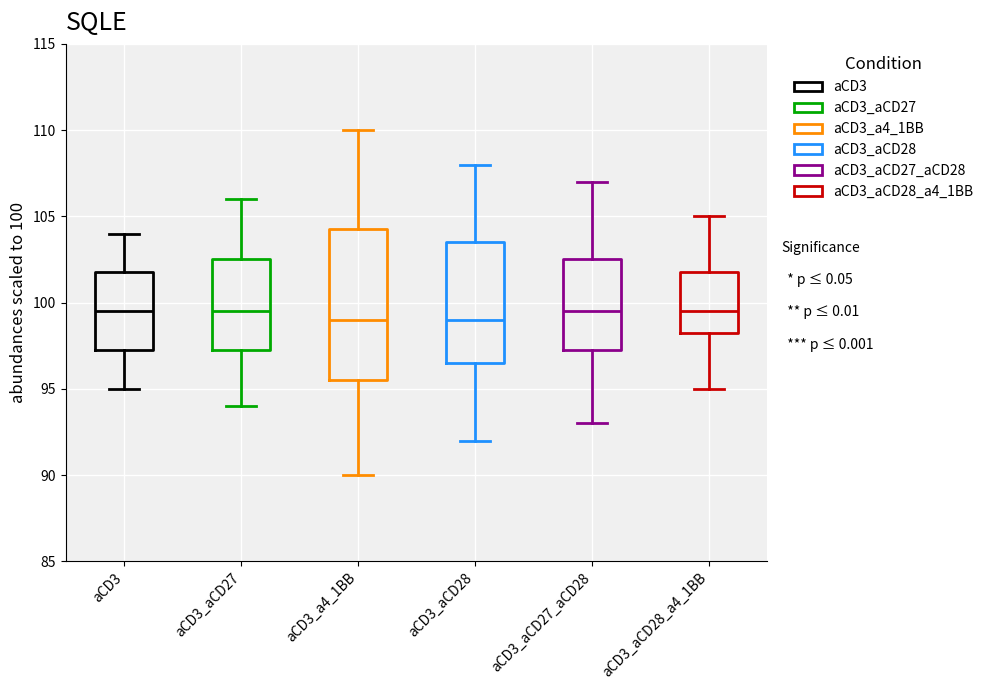

Which box is the tallest, from its lower edge to its upper edge?

aCD3_a4_1BB